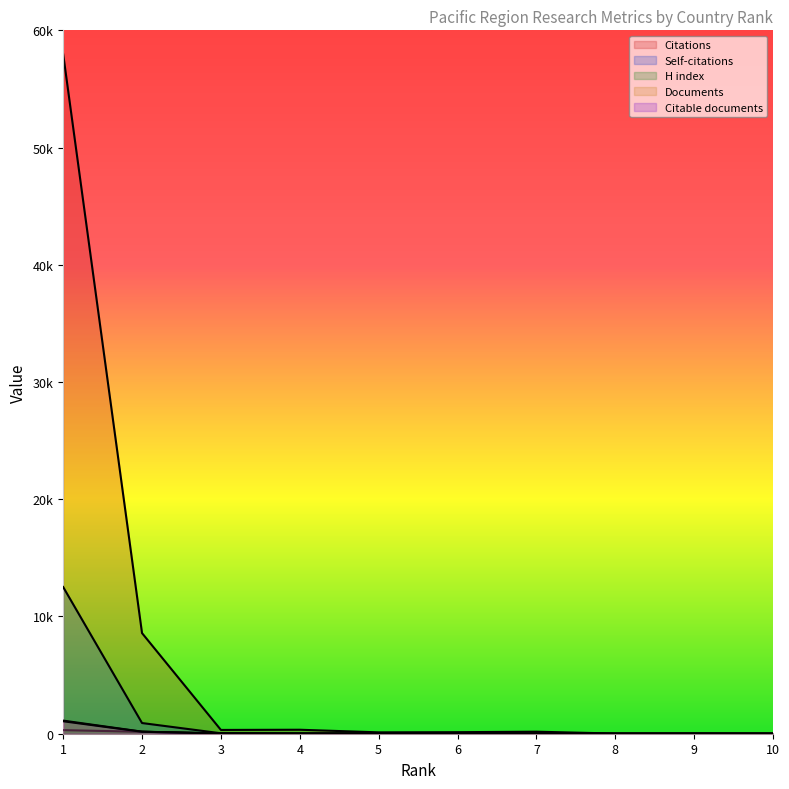

What is the difference between the second highest and second lowest values in the Self-citations series?

911